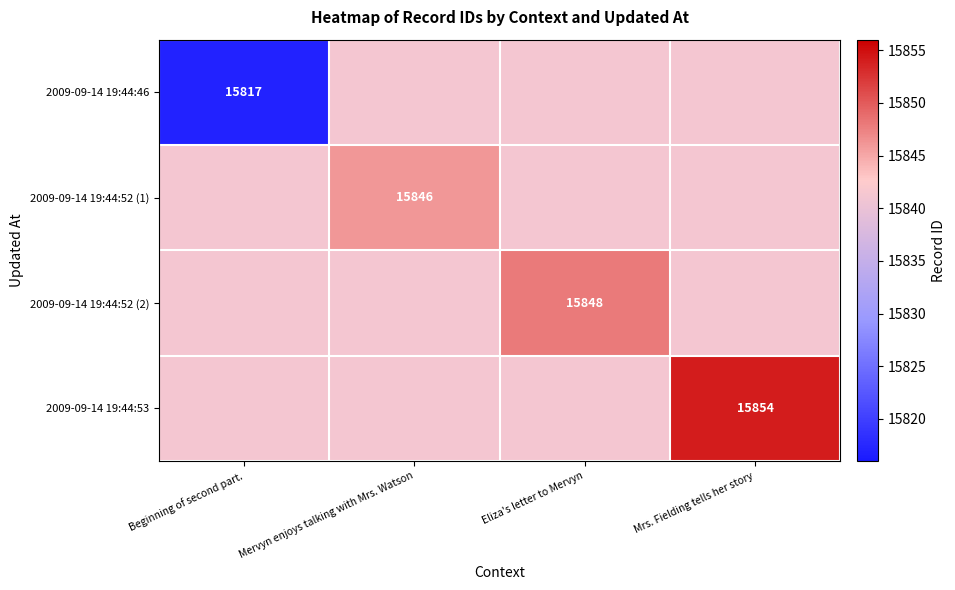

What is the difference between the second highest and minimum values in the 2009-09-14 19:44:46 series?

24.2